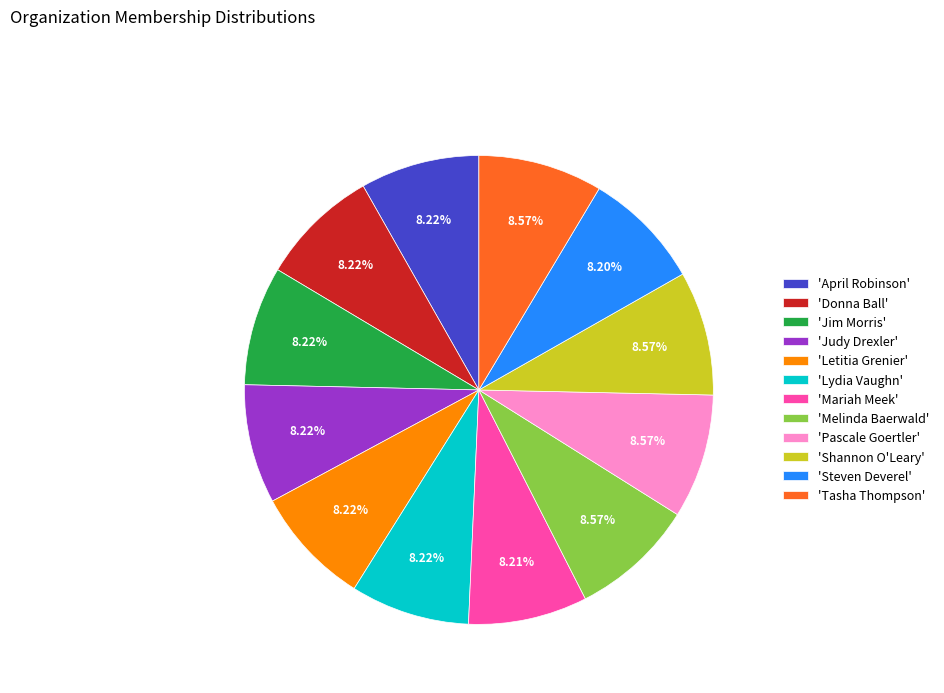

Is 'Melinda Baerwald' the majority of the pie?

No